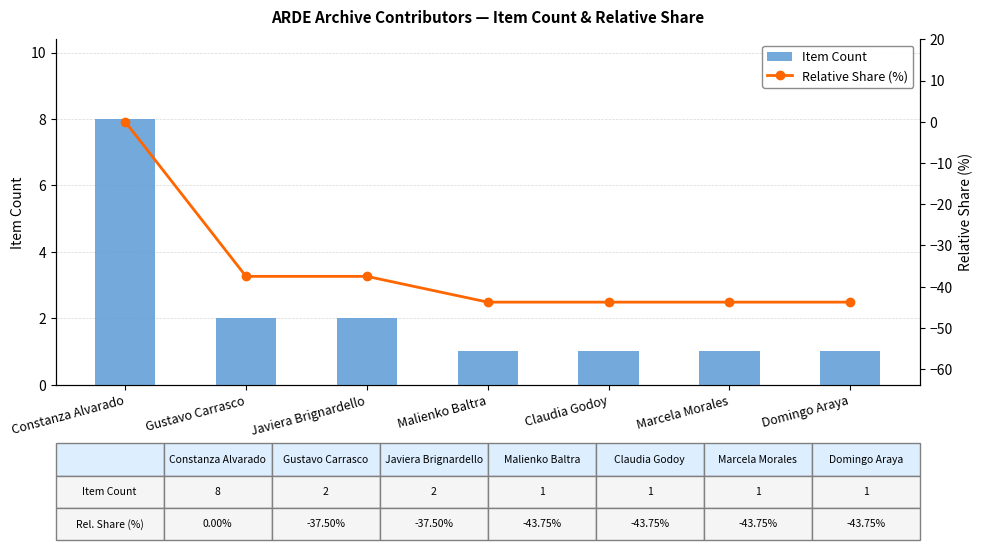

True or false: Item Count has a value of 8 at Constanza Alvarado.

True